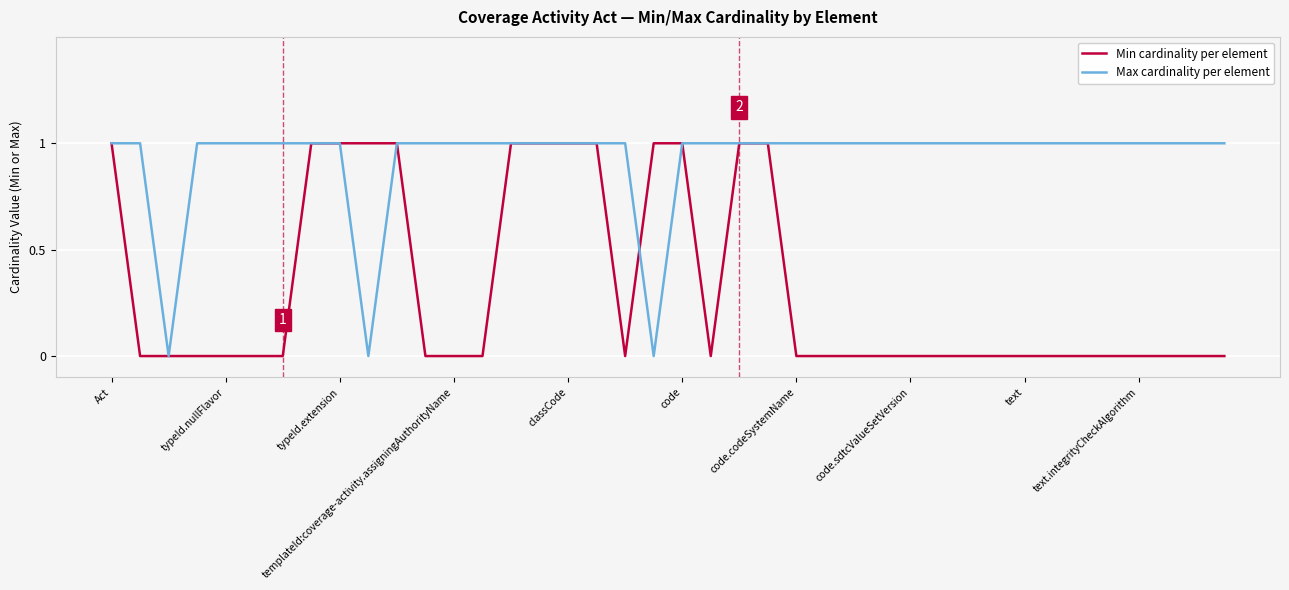

Which series has the largest total across all categories?

Max cardinality per element